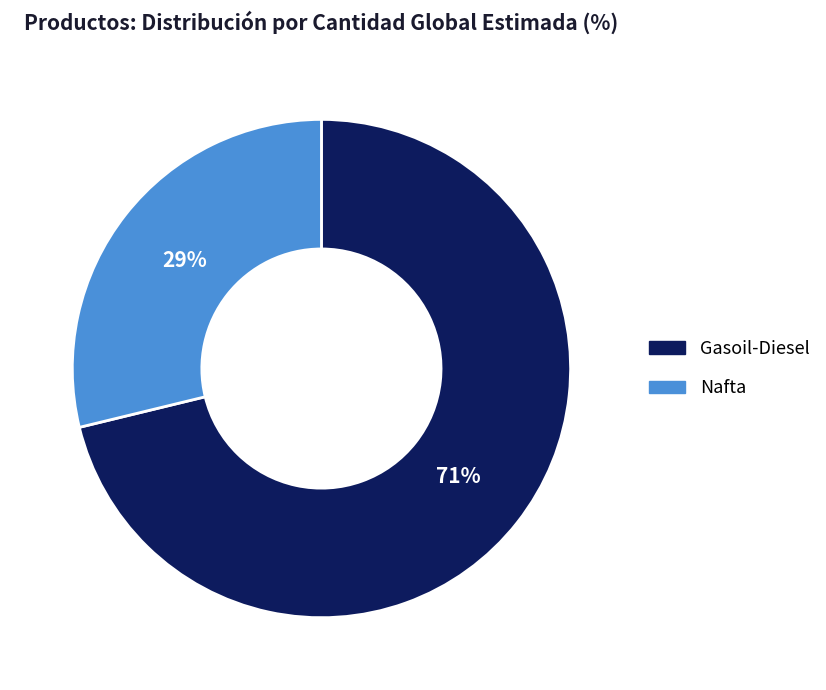

Count the number of slices in the pie.

2